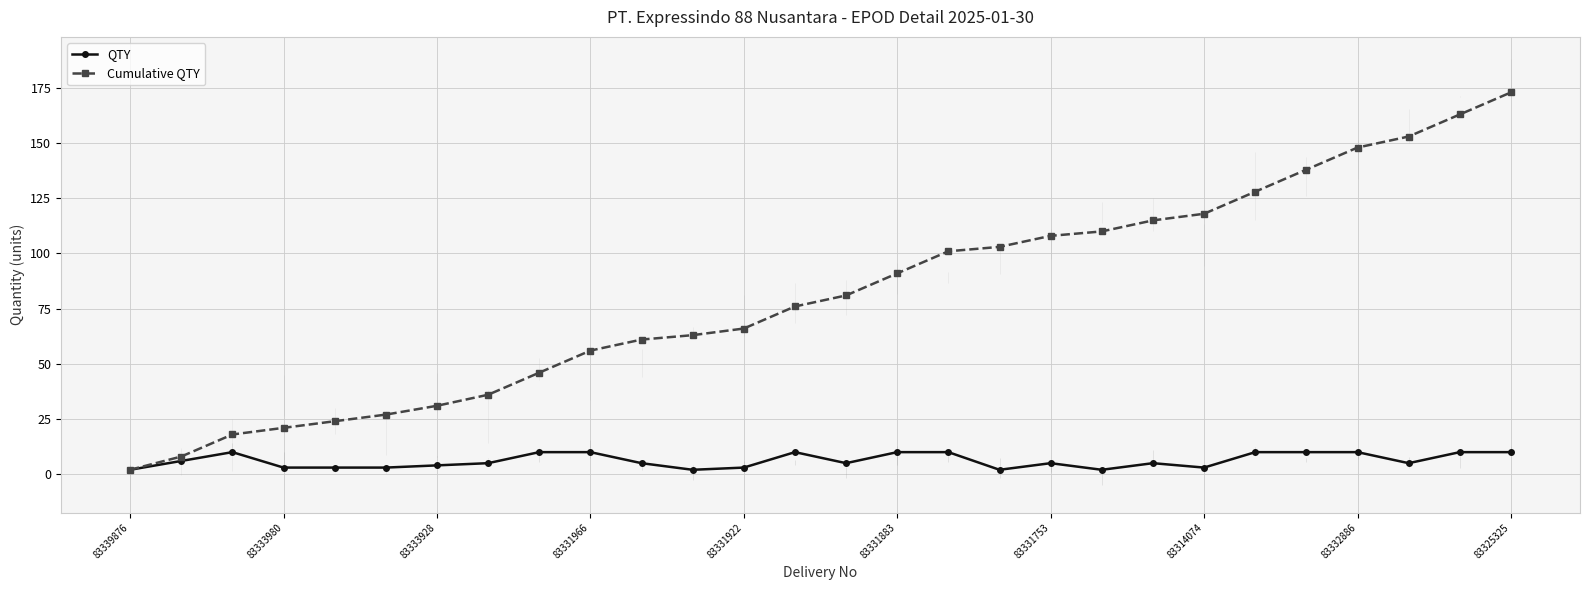

Is this an area chart (filled region under the line)?

No